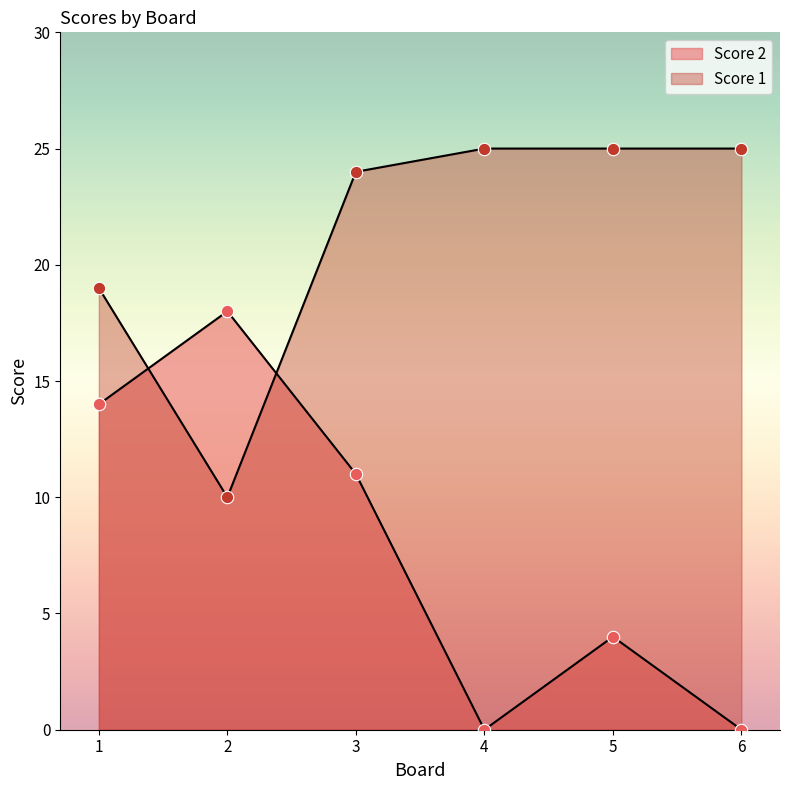

Which series reaches the maximum Y coordinate?

Score 1